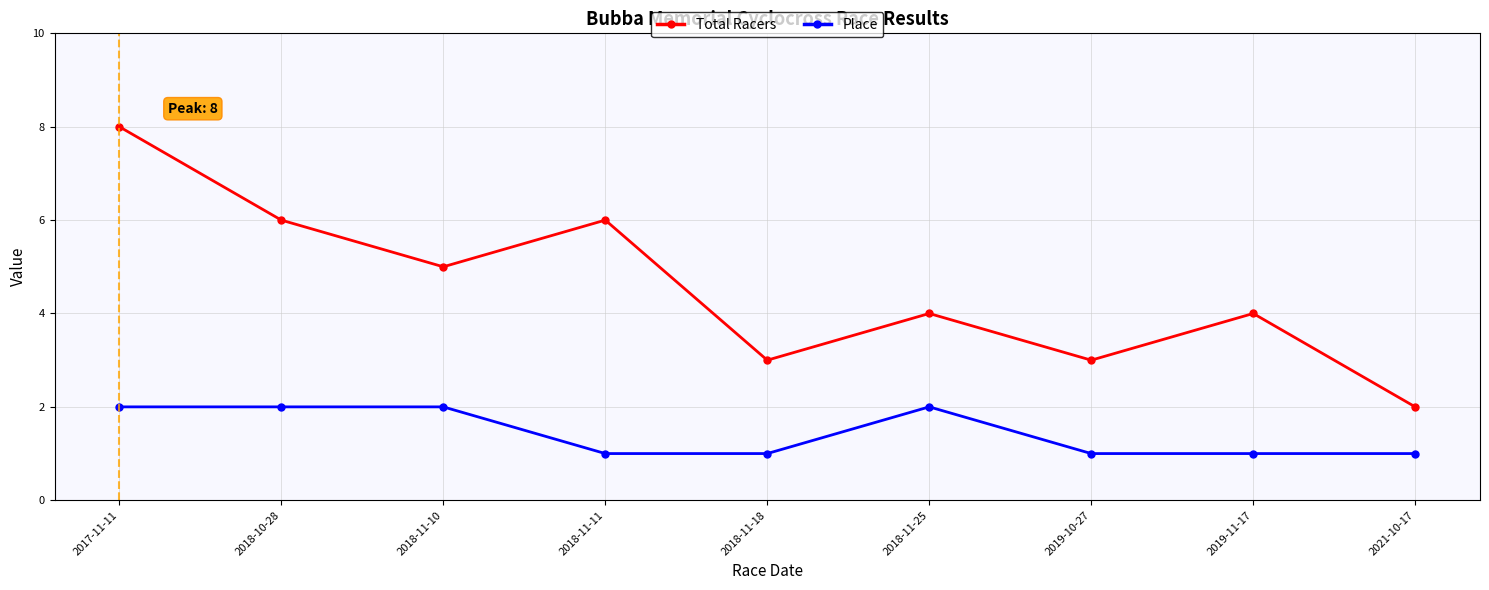

At which label is Total Racers closest to 5?

2018-11-10